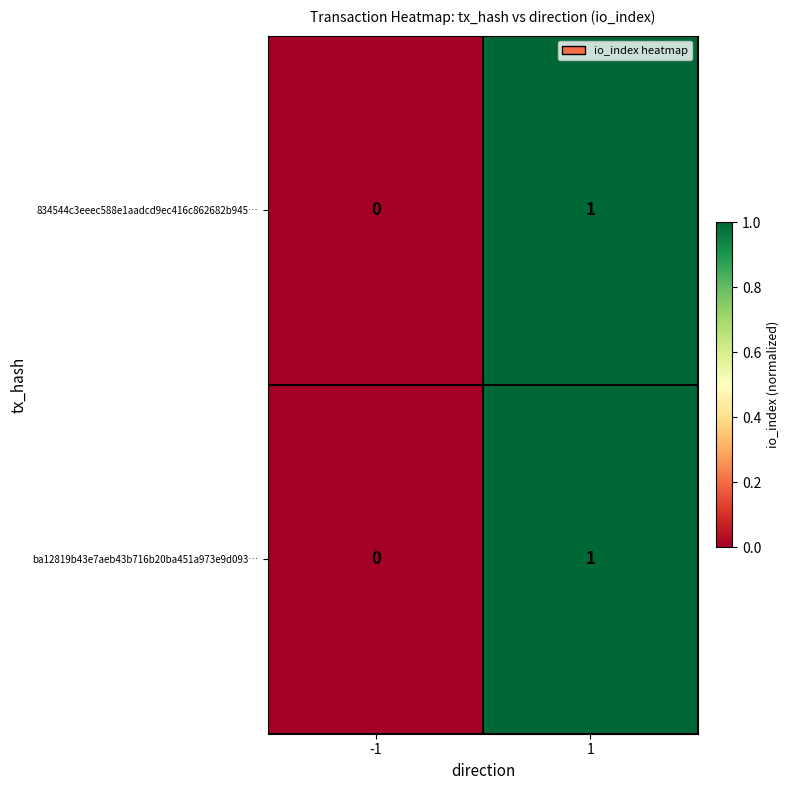

Rank the categories by 834544c3eeec588e1aadcd9ec416c862682b945… value from lowest to highest.

-1, 1